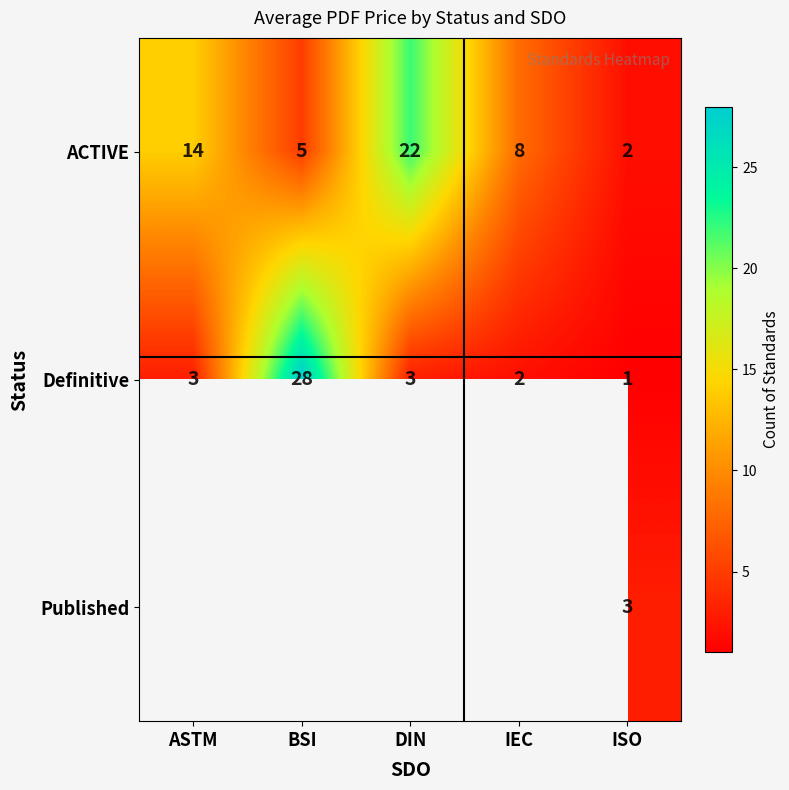

At which label is ACTIVE closest to 12?

ASTM